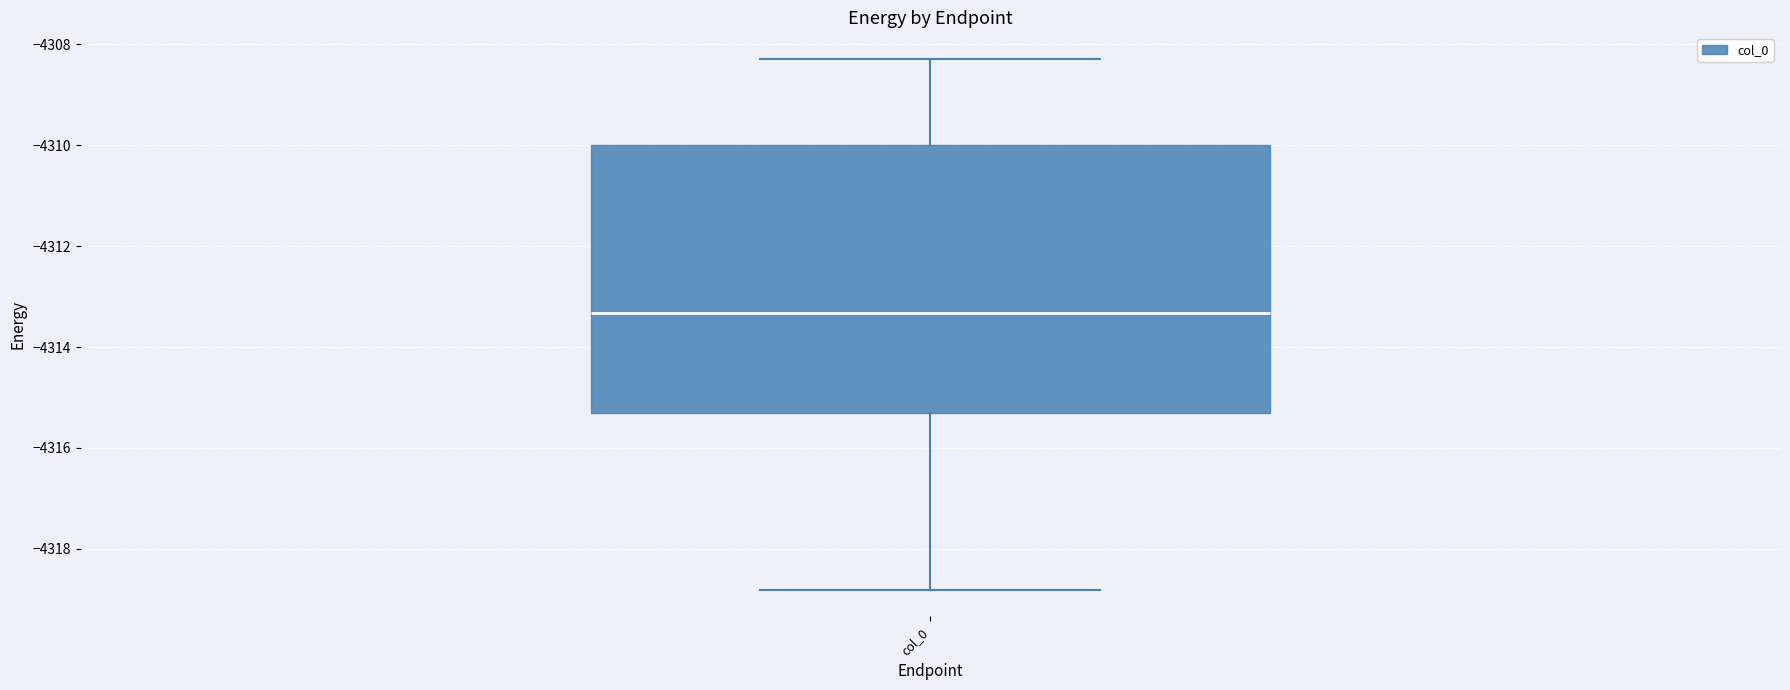

Transcribe this box plot: give where the median line is, the range the box spans, and where the two whiskers end, as read against the y-axis. The values are not printed on the chart, so give them approximately, as read against the axis.

median -4313.4, box -4315.2 to -4310.0, whiskers -4318.8 to -4308.2